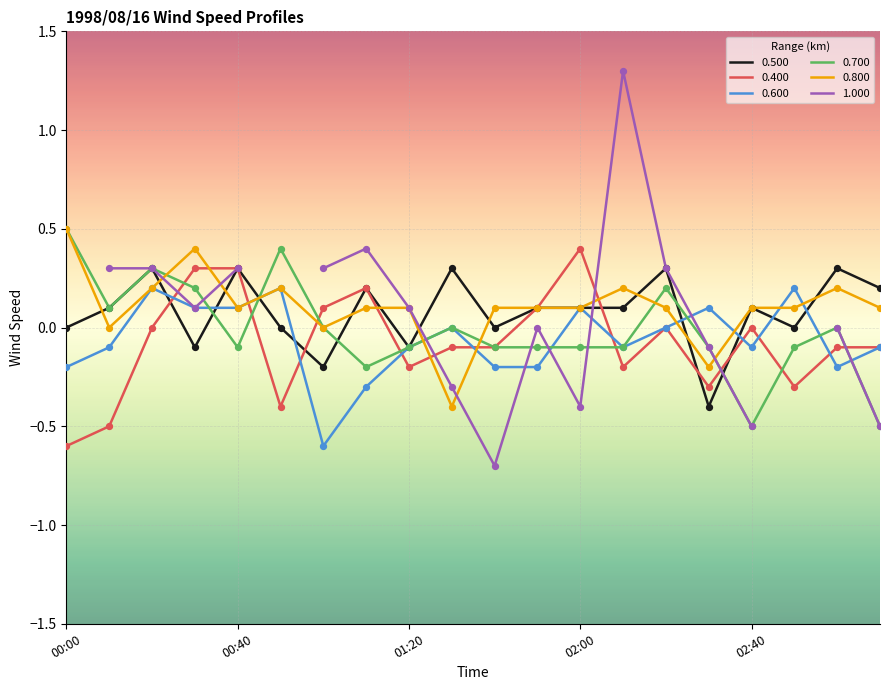

At which category is the sum across all series the highest?

00:20